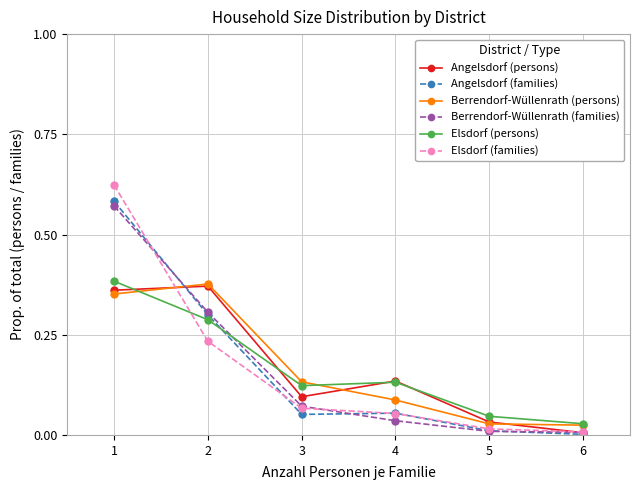

True or false: Berrendorf-Wüllenrath (families) has more than 1 interior local peaks.

False